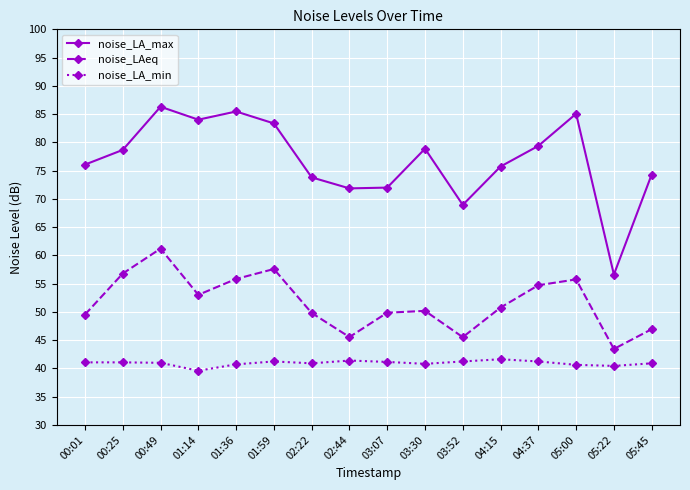

What is the difference between the noise_LA_min values at 02:22 and 00:25?

0.2